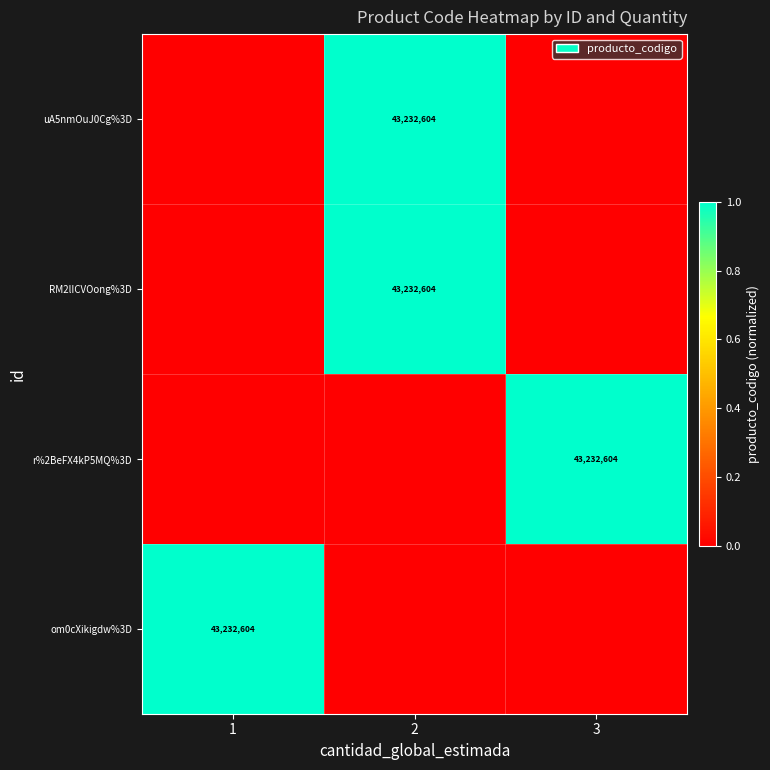

The value of uA5nmOuJ0Cg%3D at 2 is 43232604. True or false?

True